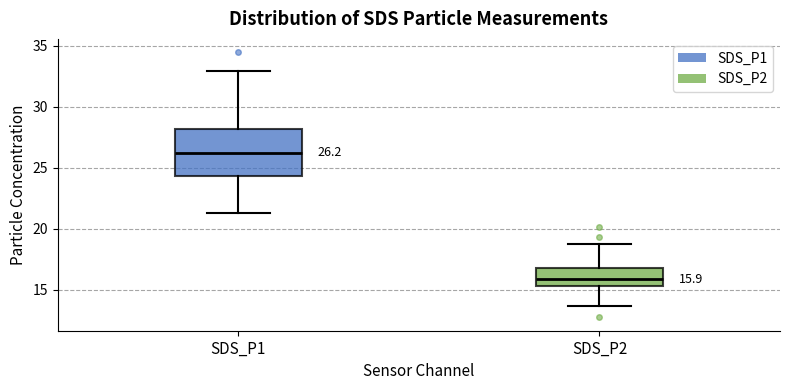

Comparing the boxes themselves (not the whiskers), which one is the tallest?

SDS_P1